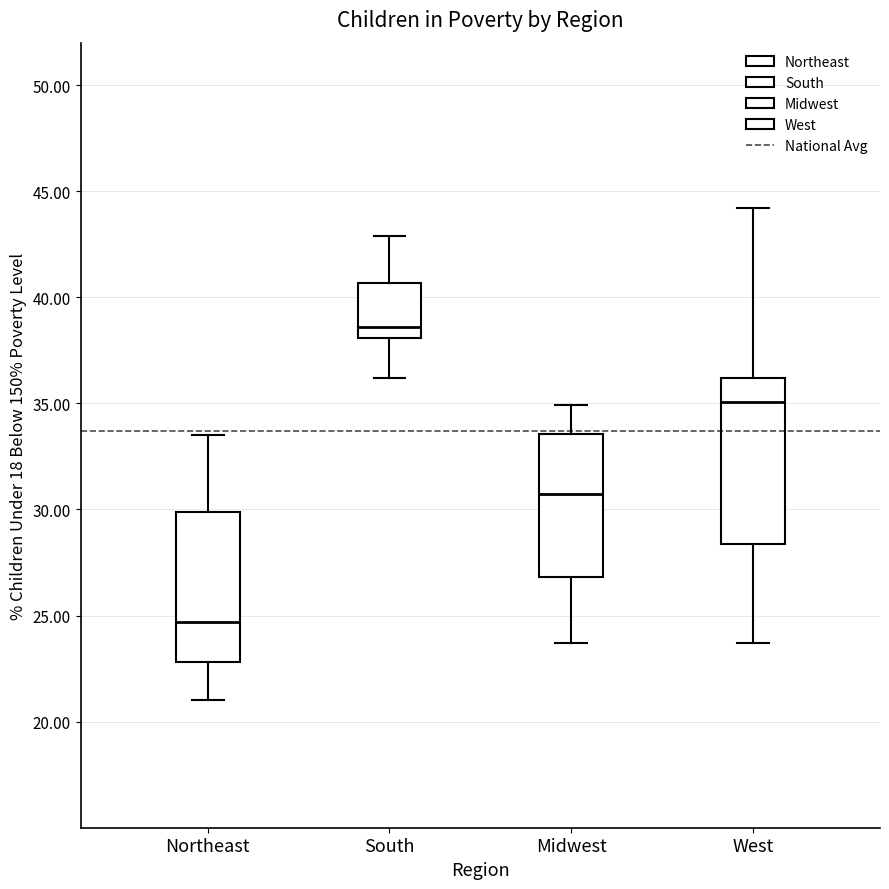

Reading left to right, read every box against the y-axis: the position of its median line, the range the box covers, and the ends of its whiskers. The values are not printed on the chart, so give them approximately, as read against the axis.

Northeast: median 24.5, box 23.0 to 30.0, whiskers 21.0 to 33.5
South: median 38.5, box 38.0 to 40.5, whiskers 36.0 to 43.0
Midwest: median 31.0, box 27.0 to 33.5, whiskers 23.5 to 35.0
West: median 35.0, box 28.5 to 36.0, whiskers 23.5 to 44.0